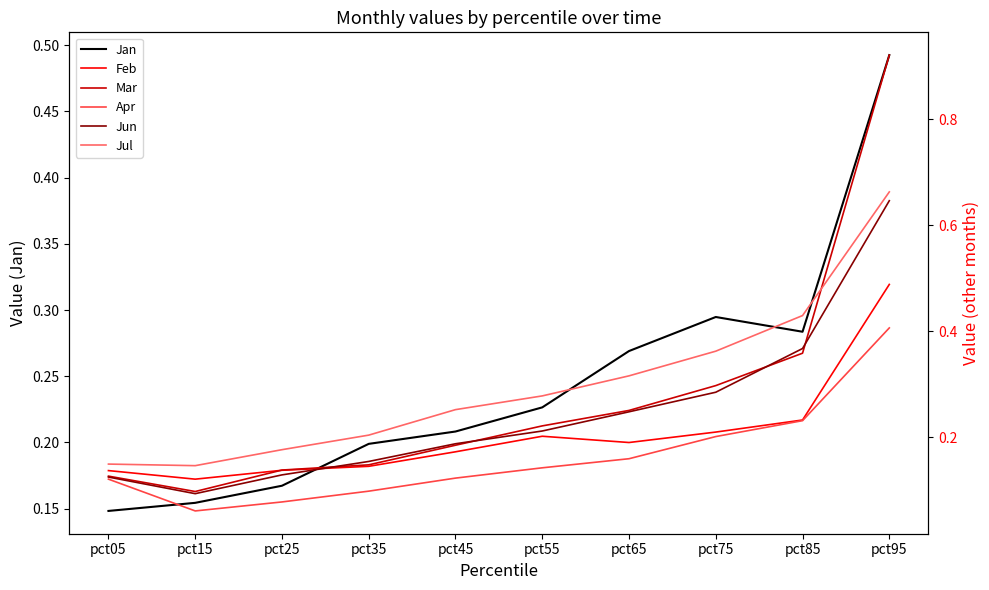

Reading left to right, extract all data points from this chart.

Jan: 0.1	0.2	0.2	0.2	0.2	0.2	0.3	0.3	0.3	0.5
Feb: 0.1	0.1	0.1	0.1	0.2	0.2	0.2	0.2	0.2	0.5
Mar: 0.1	0.1	0.1	0.1	0.2	0.2	0.3	0.3	0.4	0.9
Apr: 0.1	0.1	0.1	0.1	0.1	0.1	0.2	0.2	0.2	0.4
Jun: 0.1	0.1	0.1	0.2	0.2	0.2	0.2	0.3	0.4	0.6
Jul: 0.1	0.1	0.2	0.2	0.3	0.3	0.3	0.4	0.4	0.7